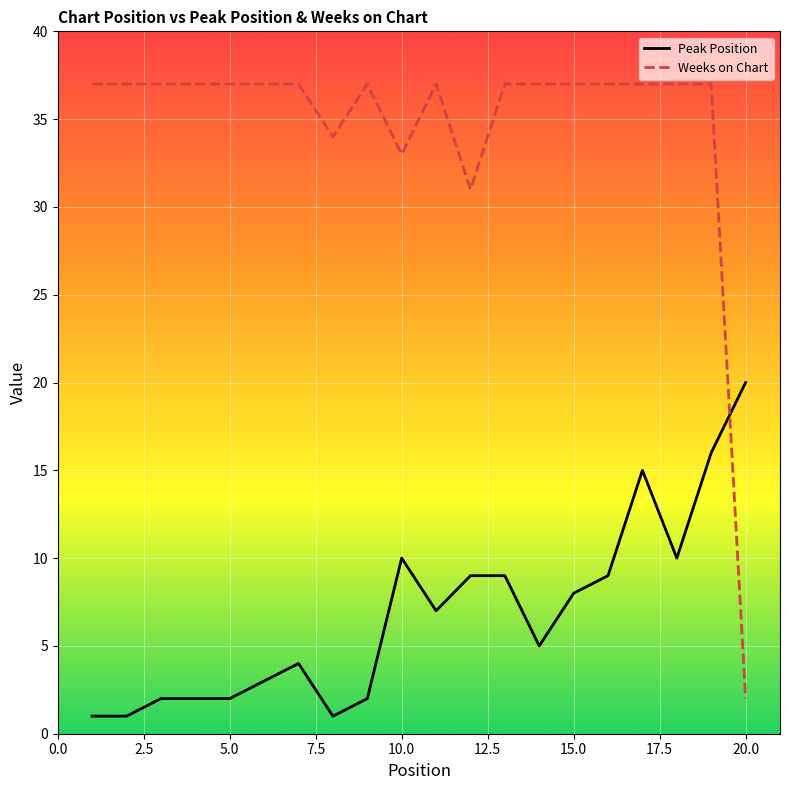

Which series ends up on top after the final intersection of Peak Position and Weeks on Chart?

Peak Position